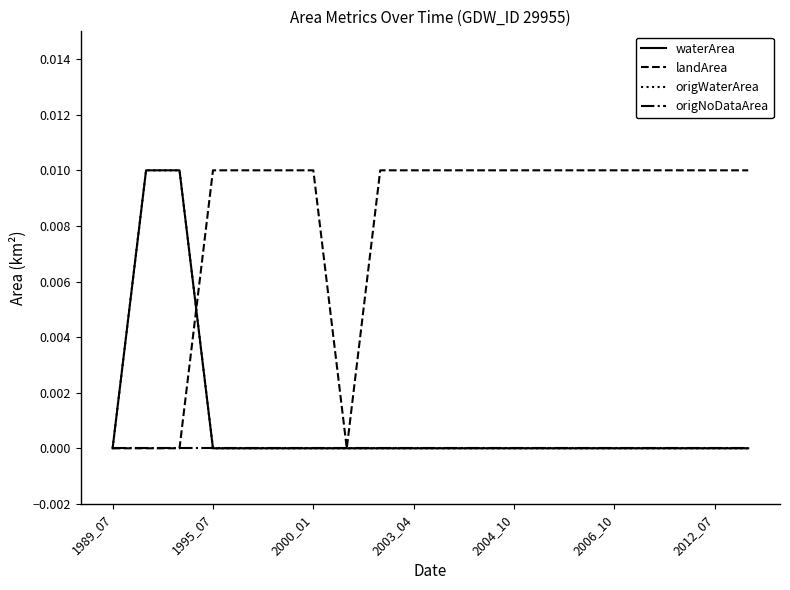

Which series has the largest total across all categories?

landArea